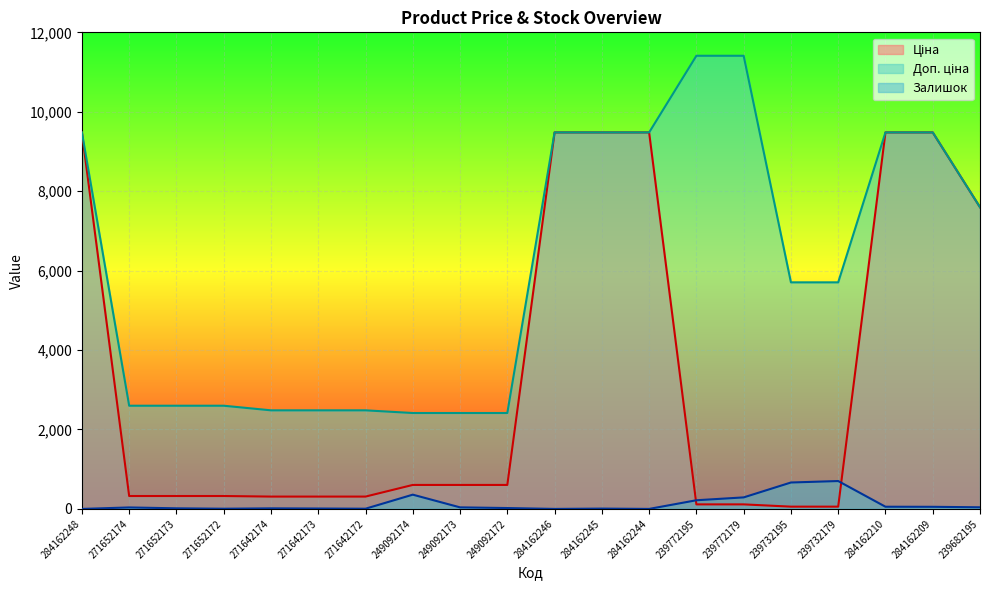

At how many categories does at least one series exceed 6880?

9